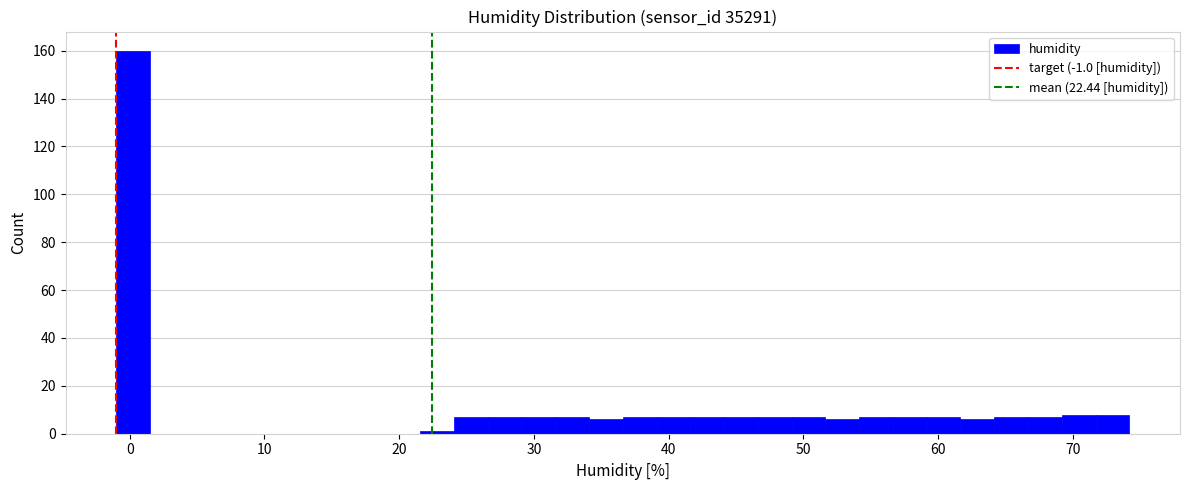

Read against the x-axis, roughly where is the centre of the tallest bar?

0